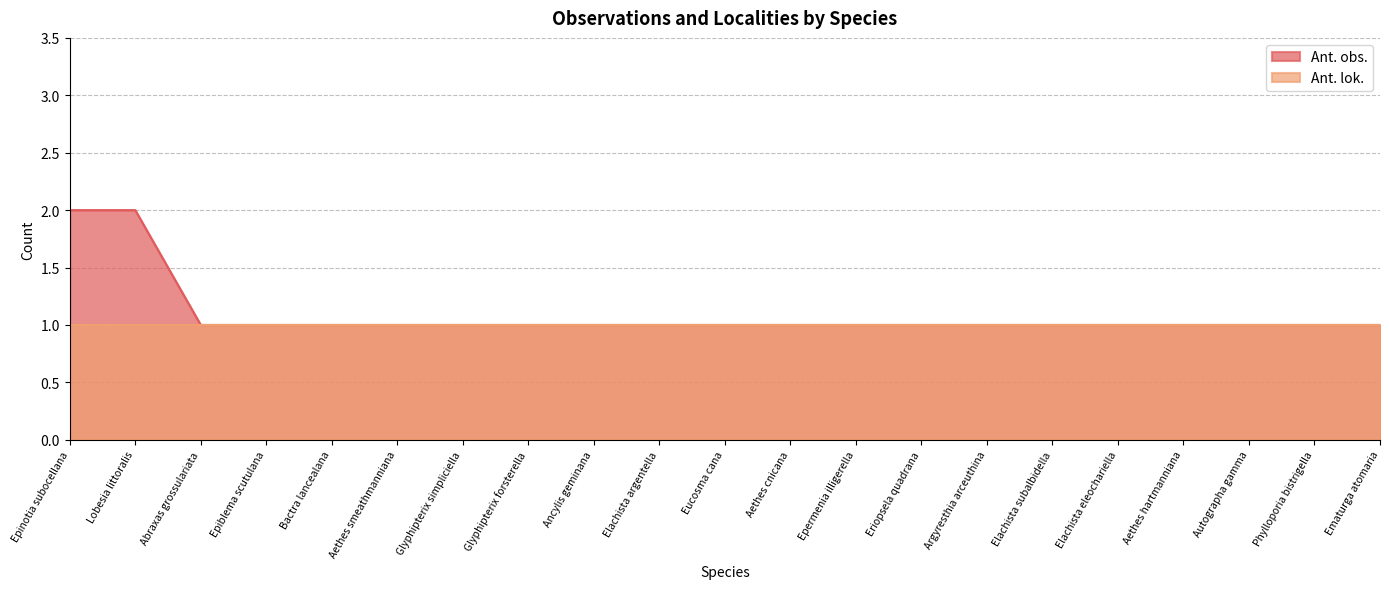

Rank the categories by value from highest to lowest.

Epinotia subocellana, Lobesia littoralis, Abraxas grossulariata, Epiblema scutulana, Bactra lancealana, Aethes smeathmanniana, Glyphipterix simpliciella, Glyphipterix forsterella, Ancylis geminana, Elachista argentella, Eucosma cana, Aethes cnicana, Epermenia illigerella, Eriopsela quadrana, Argyresthia arceuthina, Elachista subalbidella, Elachista eleochariella, Aethes hartmanniana, Autographa gamma, Phylloporia bistrigella, Ematurga atomaria